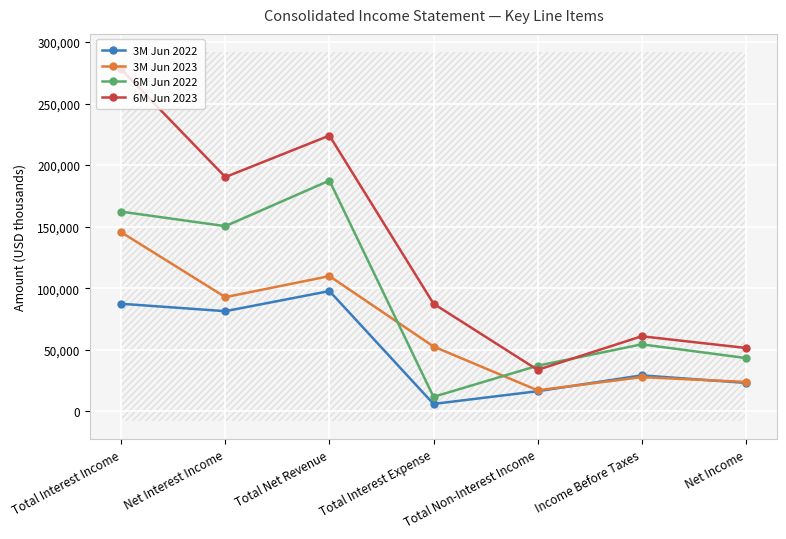

What is the value of the 3M Jun 2022 point at the 3rd from the left?

97709